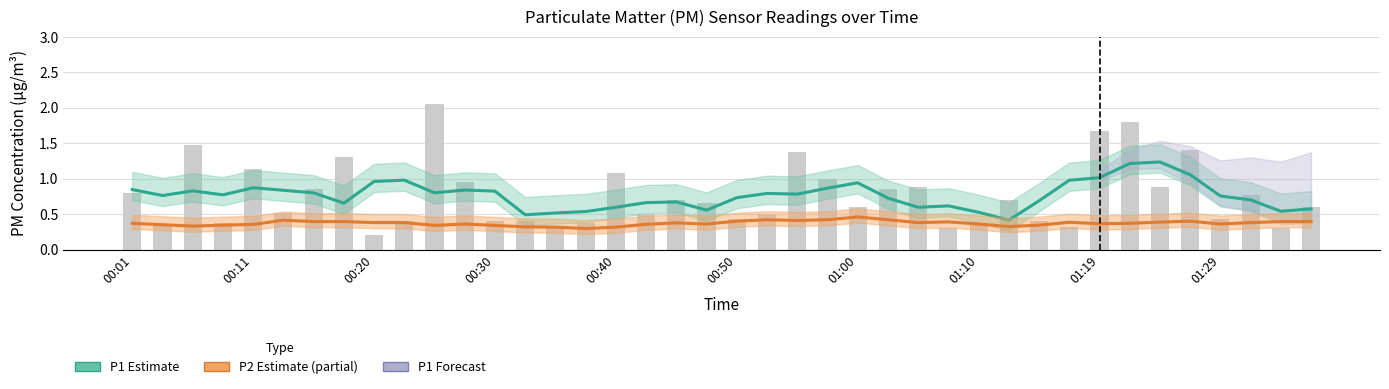

Which series has the largest range (max minus min)?

P1 Estimate